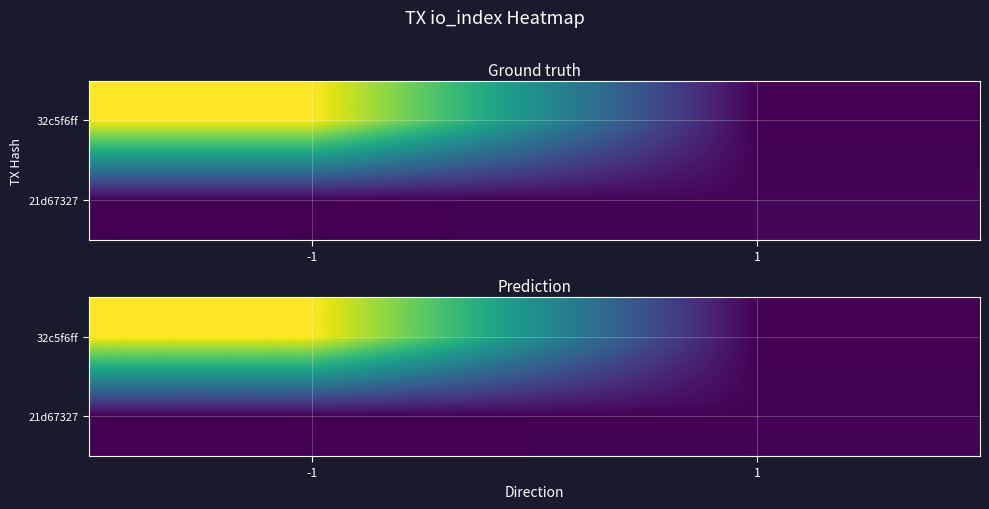

What is the sum of the 21d67327 values at 1 and -1?

0.2